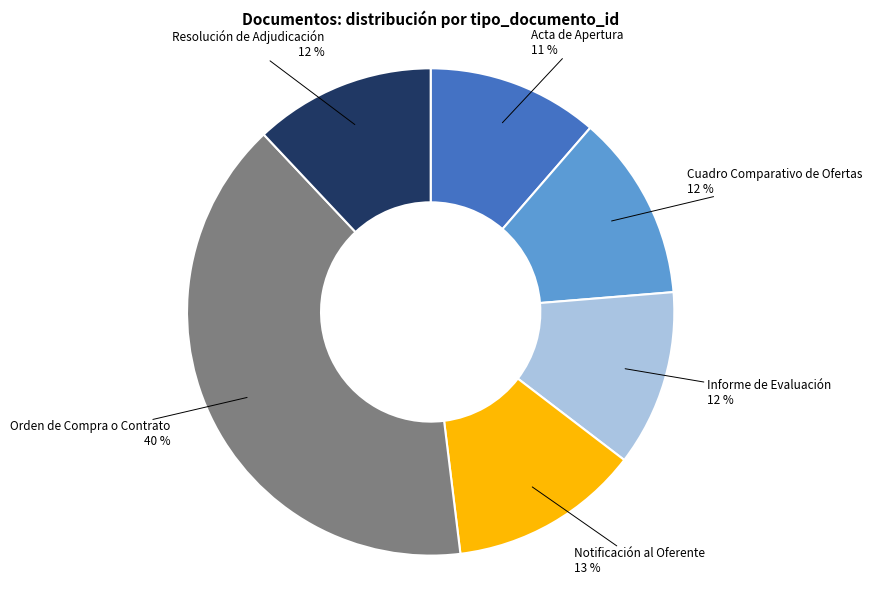

To the nearest percent, what percentage of the pie is Informe de Evaluación?

12%